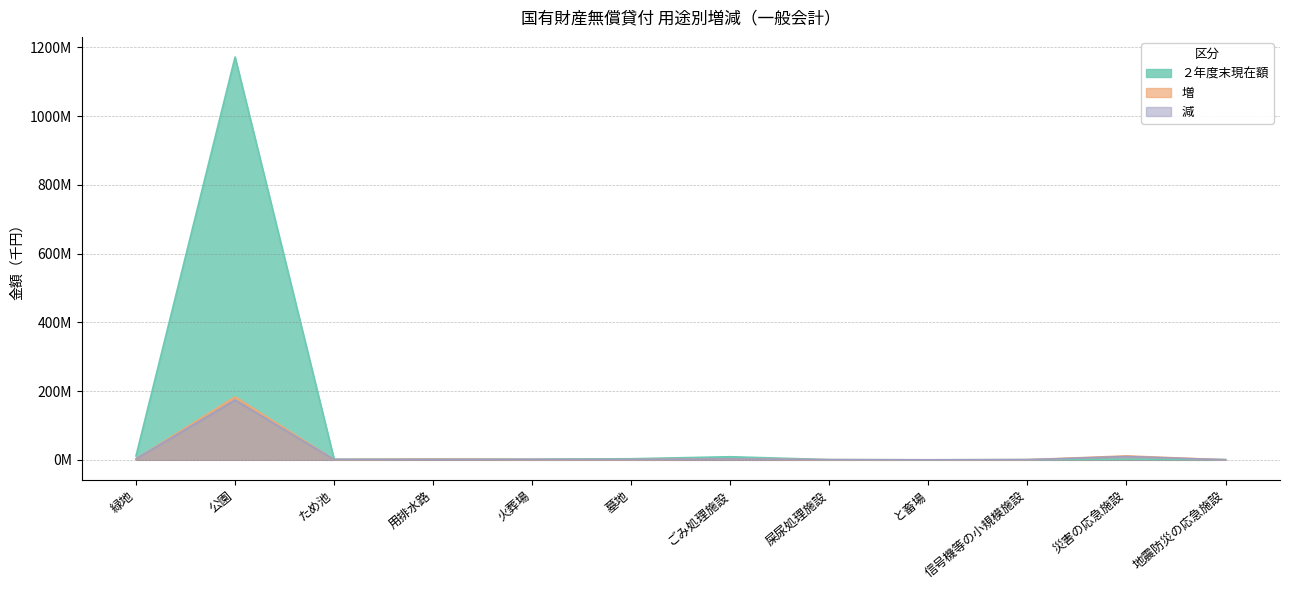

What is the maximum value shown in the chart?

1172124445